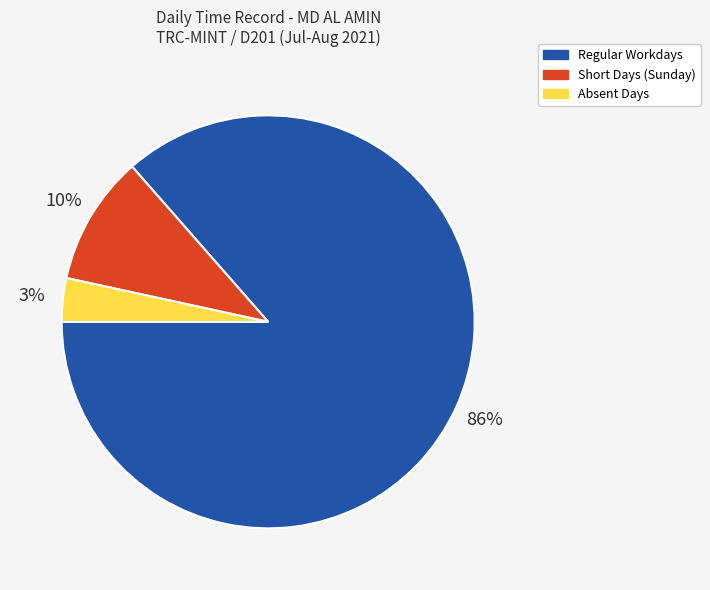

Count the number of slices in the pie.

3